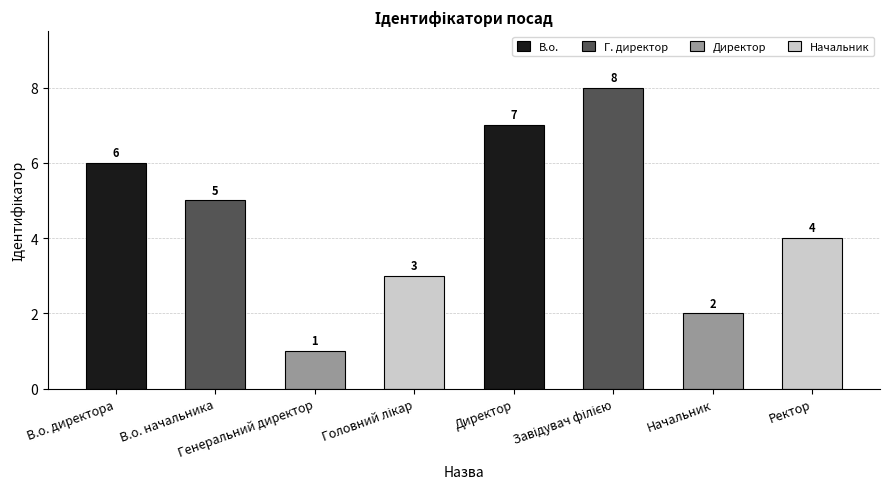

How many values are between 3 and 7?

5